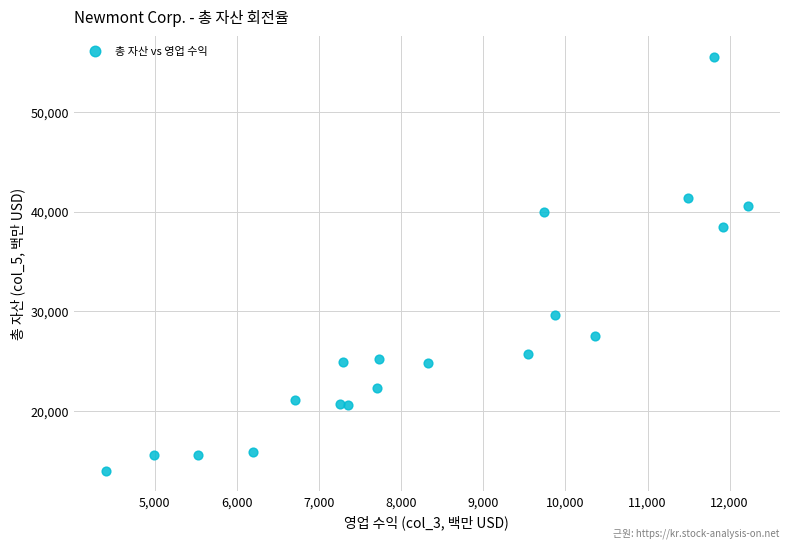

What Y value in the scatter plot is closest to 34749?

38482